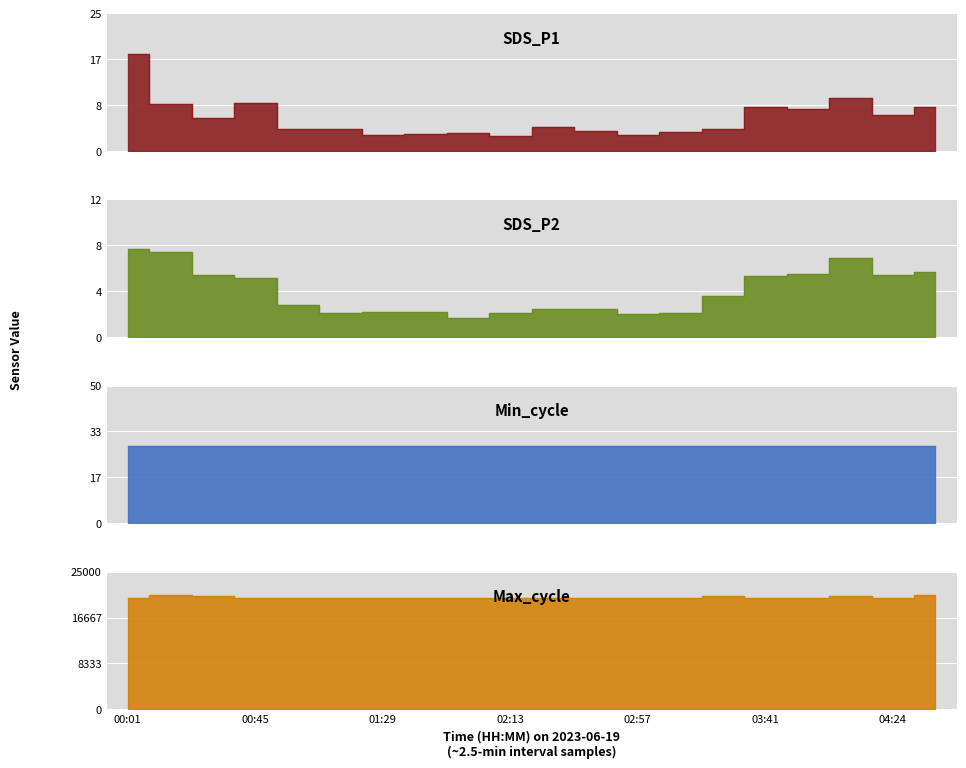

Which series changed the most between 00:30 and 04:10?

Max_cycle